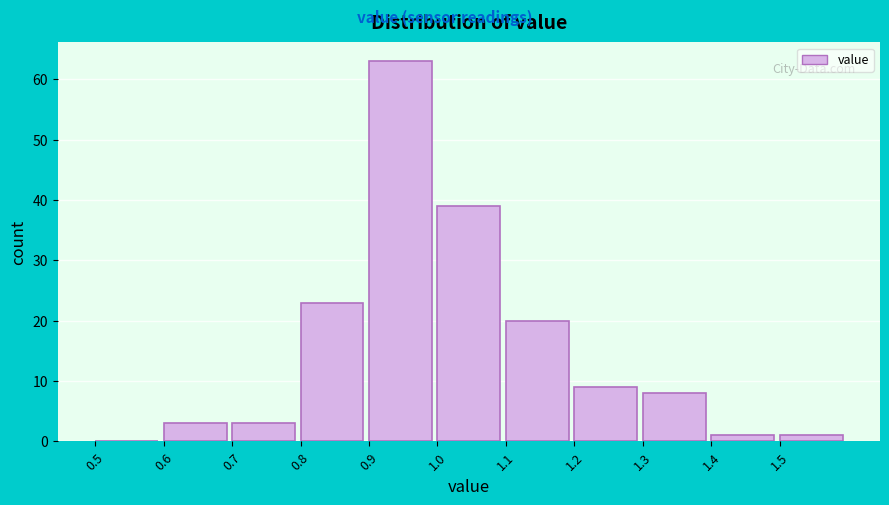

Reading left to right, list every bar in this chart as the range it spans on the x-axis followed by its height. The values are not printed on the chart, so give them approximately, as read against the axis.

0.5 to 0.6: 0
0.6 to 0.7: 3
0.7 to 0.8: 3
0.8 to 0.9: 23
0.9 to 1.0: 63
1.0 to 1.1: 39
1.1 to 1.2: 20
1.2 to 1.3: 9
1.3 to 1.4: 8
1.4 to 1.5: 1
1.5 to 1.6: 1